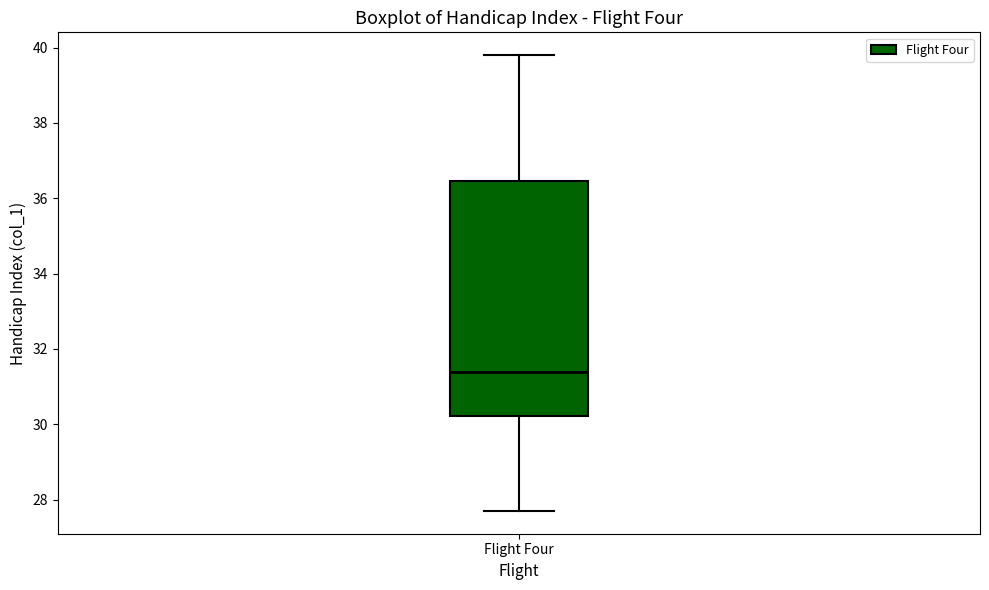

Transcribe this box plot: give where the median line is, the range the box spans, and where the two whiskers end, as read against the y-axis. The values are not printed on the chart, so give them approximately, as read against the axis.

median 31.4, box 30.2 to 36.4, whiskers 27.8 to 39.8